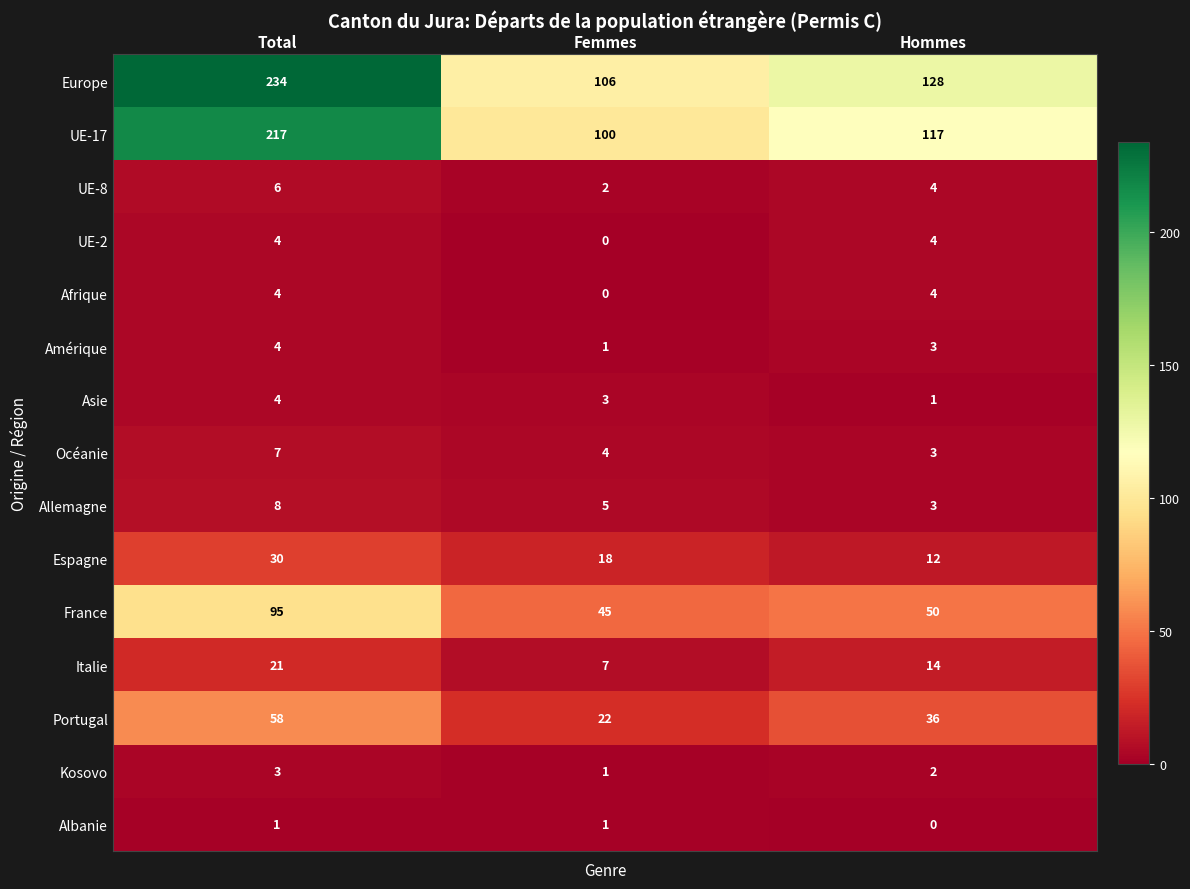

At how many categories does at least one series exceed 76?

3